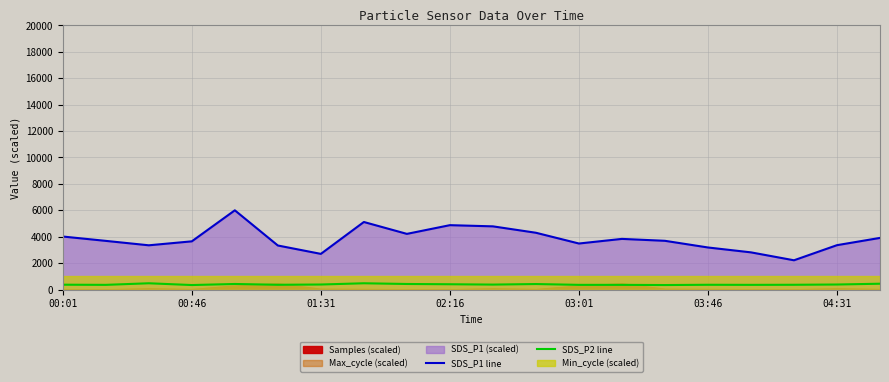

True or false: SDS_P2 line and SDS_P1 line intersect in this chart.

False